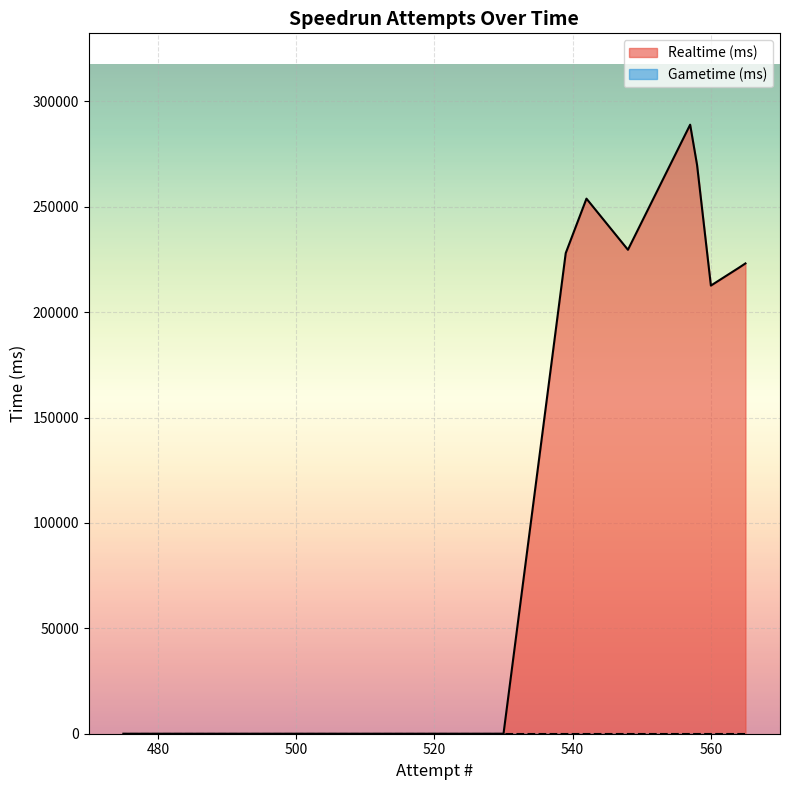

Which series has the widest spread of values?

Realtime (ms)